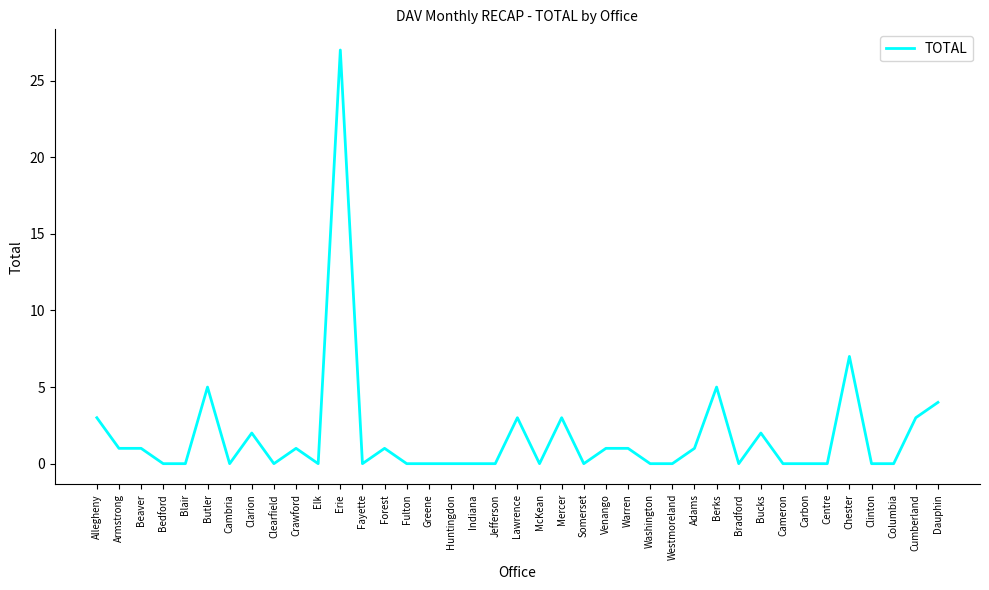

Reading left to right, what are all the values shown in this chart?

3	1	1	0	0	5	0	2	0	1	0	27	0	1	0	0	0	0	0	3	0	3	0	1	1	0	0	1	5	0	2	0	0	0	7	0	0	3	4